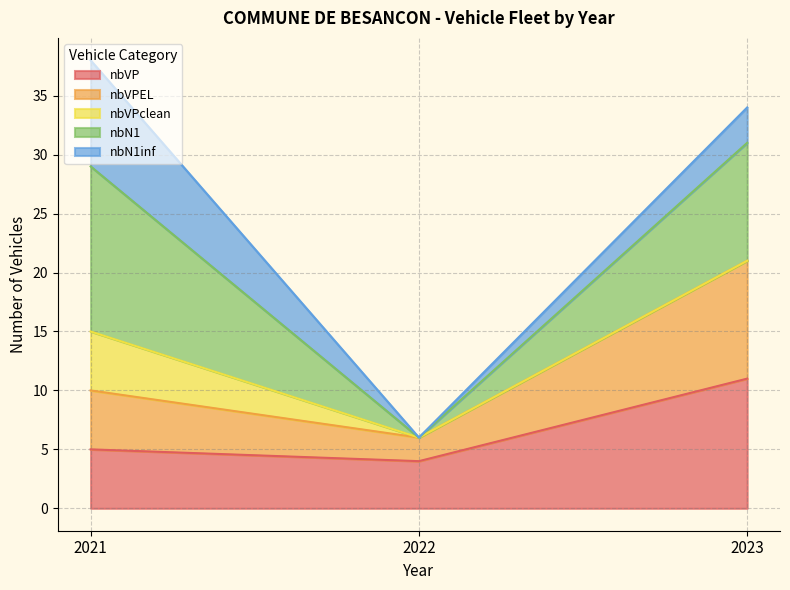

At which label does nbVP reach its peak?

2023